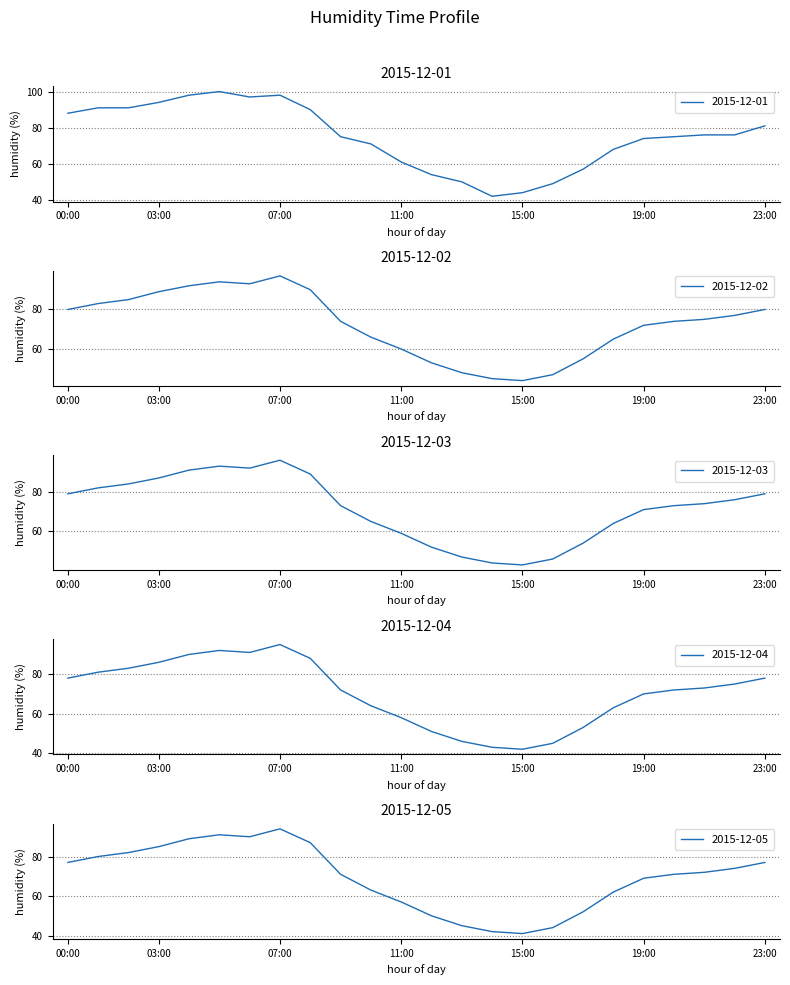

What is the spread (max minus min) of values at 23:00?

4